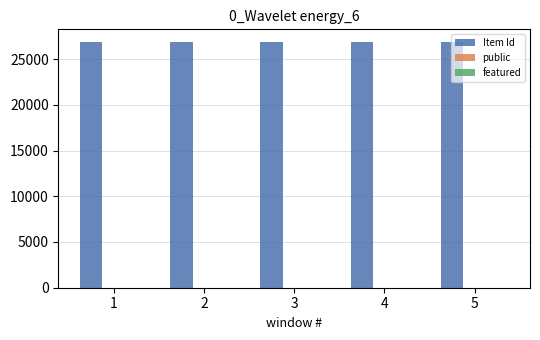

Which series has the largest total across all categories?

Item Id